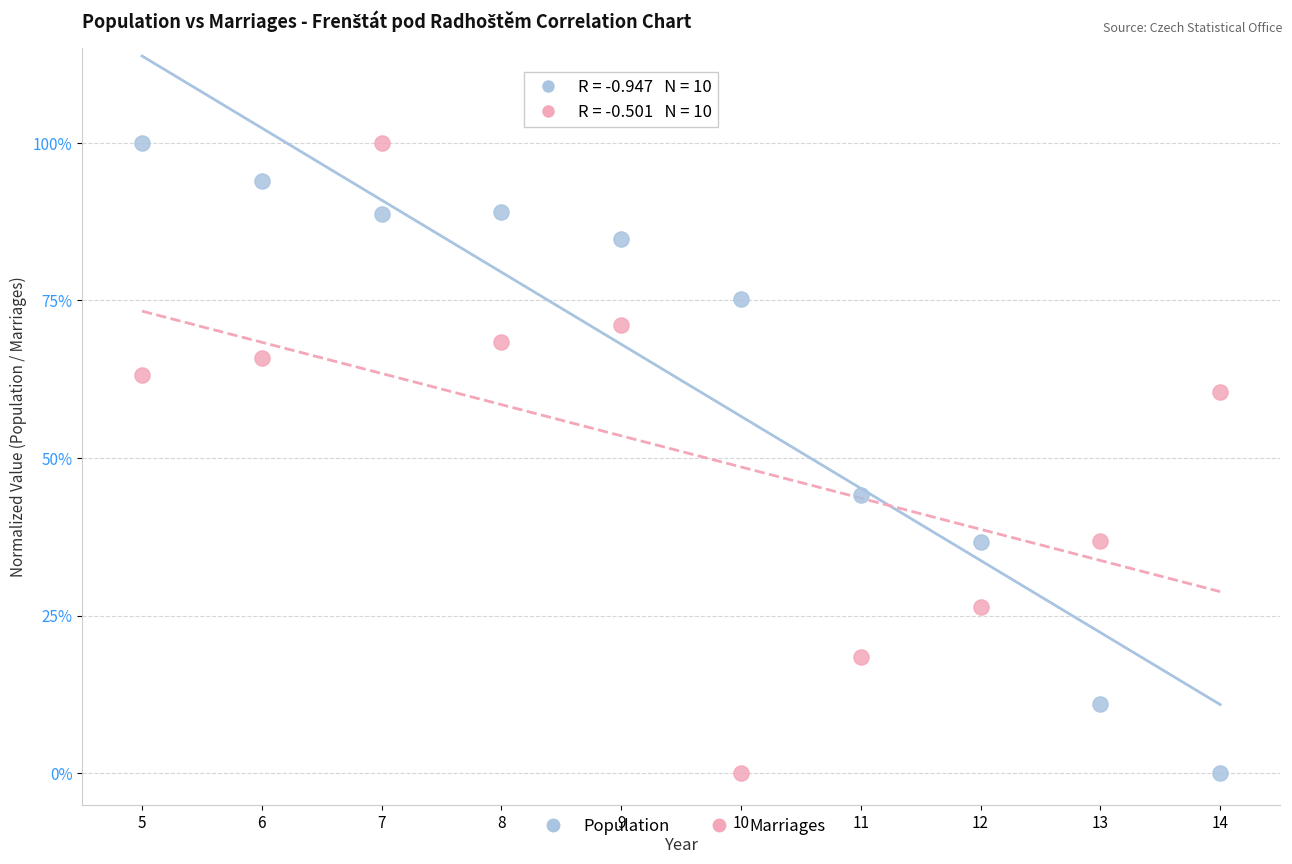

What are all the series names shown in the legend?

Population, Marriages